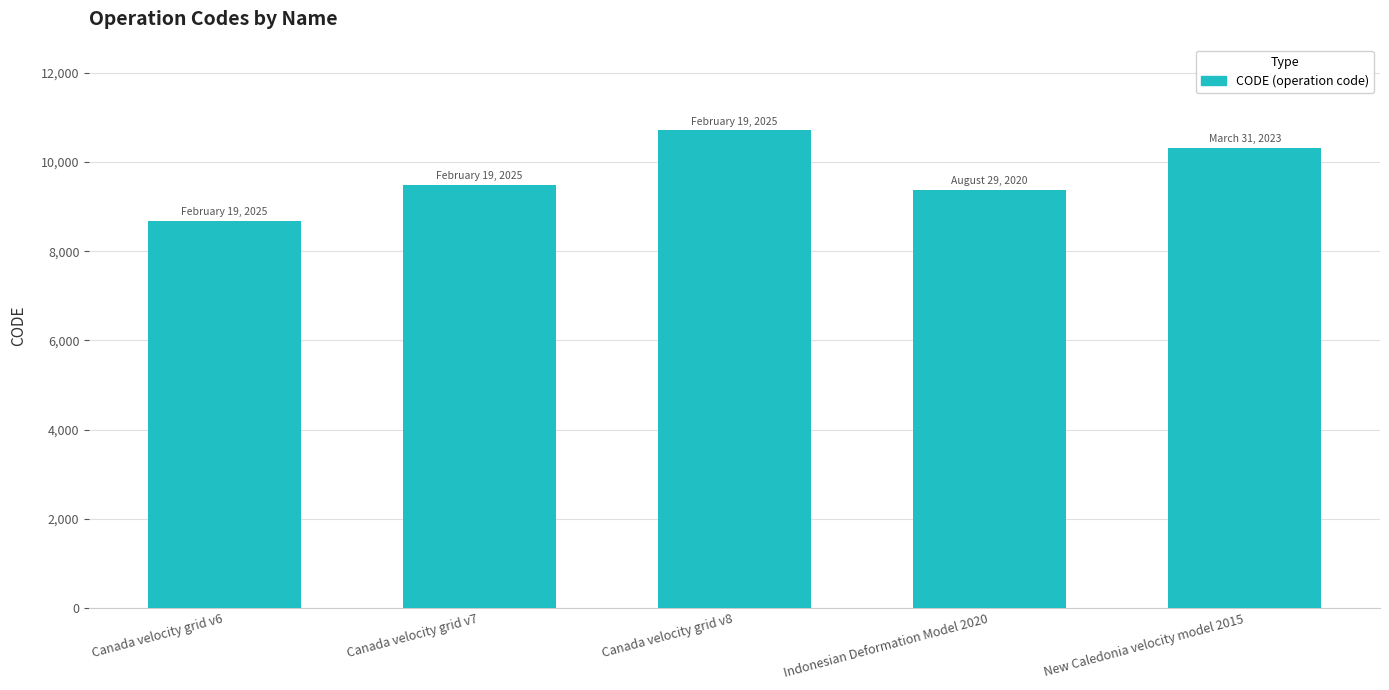

At which label is the value closest to 9691?

Canada velocity grid v7